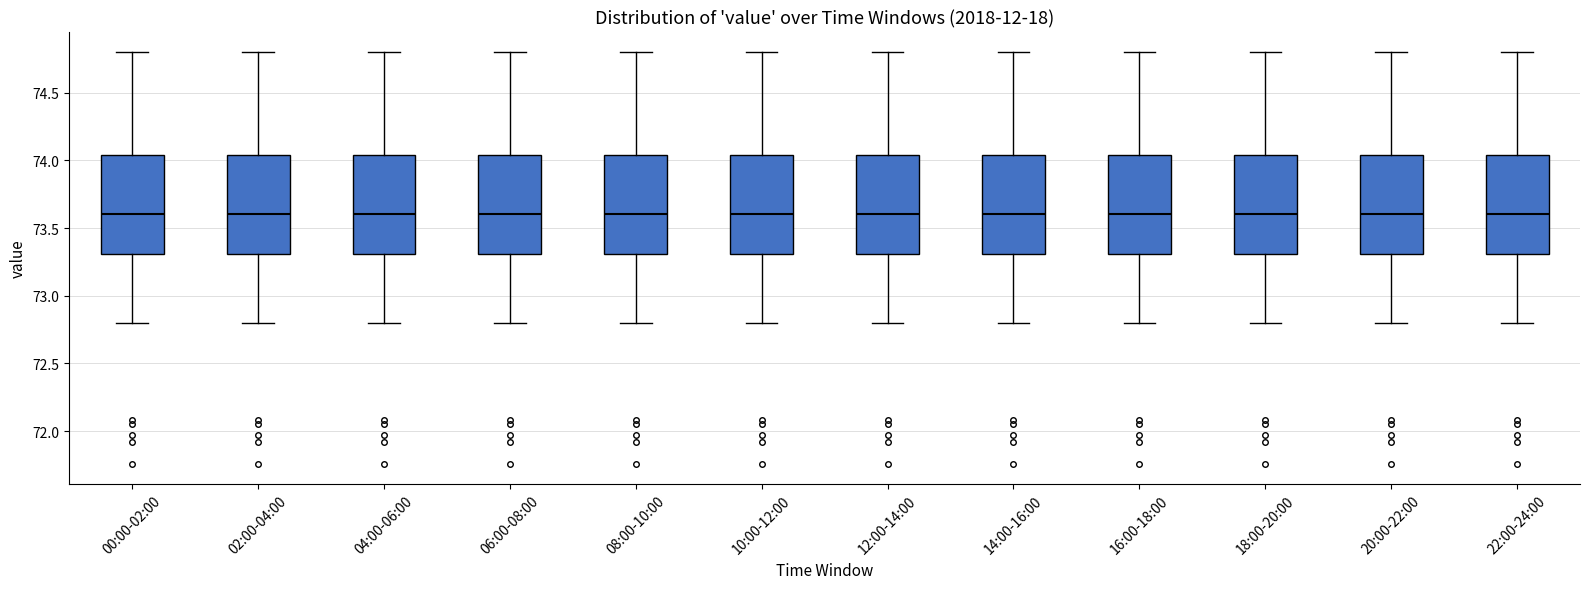

Reading left to right, transcribe this box plot: for each box, give where its median line is, the range the box spans, and where its two whiskers end, as read against the y-axis. The values are not printed on the chart, so give them approximately, as read against the axis.

00:00-02:00: median 73.60, box 73.30 to 74.05, whiskers 72.80 to 74.80
02:00-04:00: median 73.60, box 73.30 to 74.05, whiskers 72.80 to 74.80
04:00-06:00: median 73.60, box 73.30 to 74.05, whiskers 72.80 to 74.80
06:00-08:00: median 73.60, box 73.30 to 74.05, whiskers 72.80 to 74.80
08:00-10:00: median 73.60, box 73.30 to 74.05, whiskers 72.80 to 74.80
10:00-12:00: median 73.60, box 73.30 to 74.05, whiskers 72.80 to 74.80
12:00-14:00: median 73.60, box 73.30 to 74.05, whiskers 72.80 to 74.80
14:00-16:00: median 73.60, box 73.30 to 74.05, whiskers 72.80 to 74.80
16:00-18:00: median 73.60, box 73.30 to 74.05, whiskers 72.80 to 74.80
18:00-20:00: median 73.60, box 73.30 to 74.05, whiskers 72.80 to 74.80
20:00-22:00: median 73.60, box 73.30 to 74.05, whiskers 72.80 to 74.80
22:00-24:00: median 73.60, box 73.30 to 74.05, whiskers 72.80 to 74.80